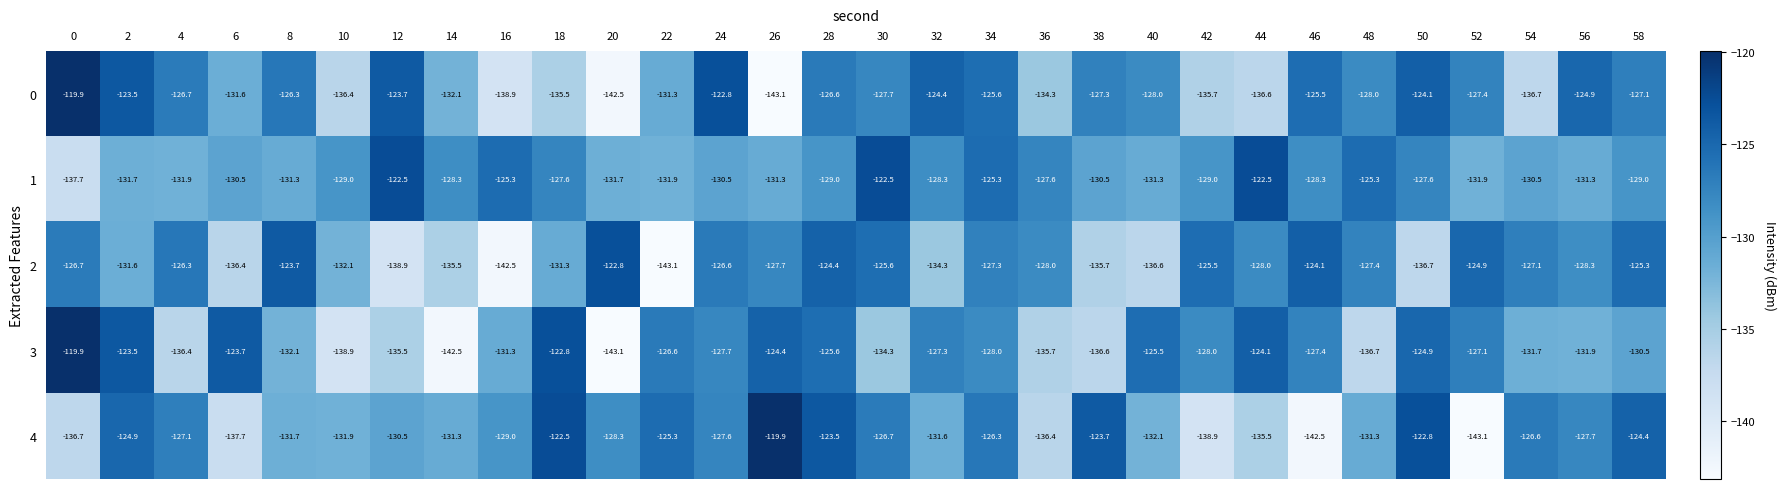

What is the difference between the highest and lowest values at 14?

14.2